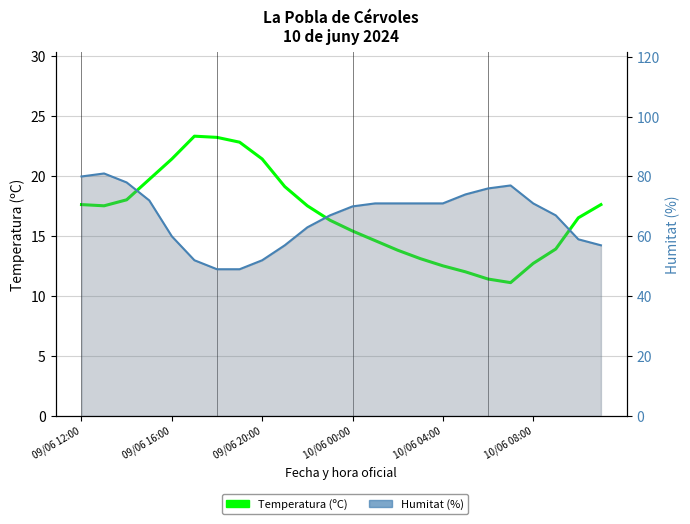

True or false: Humitat (%) and Temperatura (ºC) intersect in this chart.

False